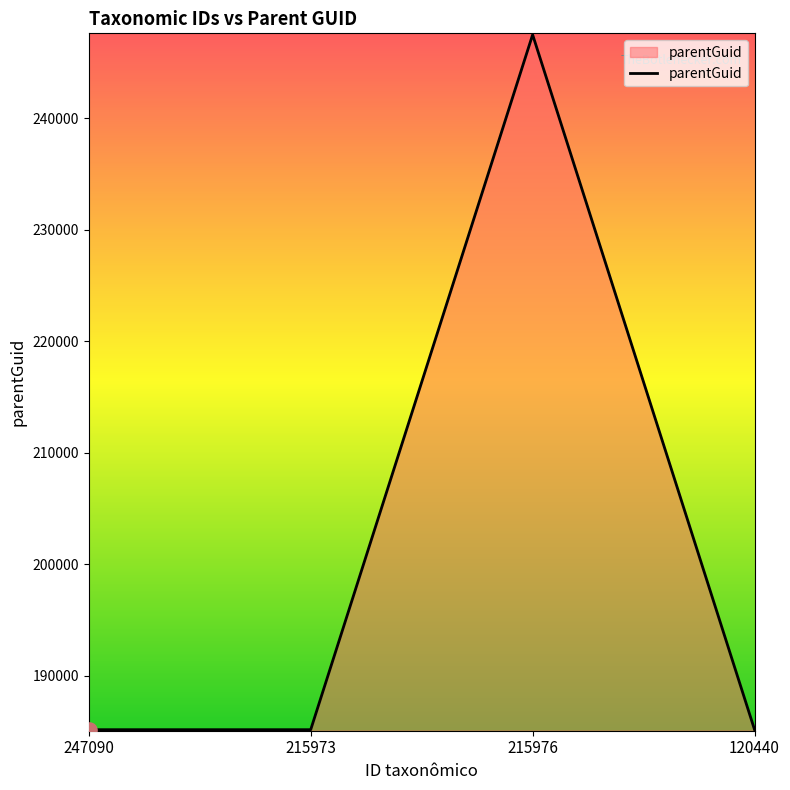

Which has a higher value, 215973 or 215976?

215976